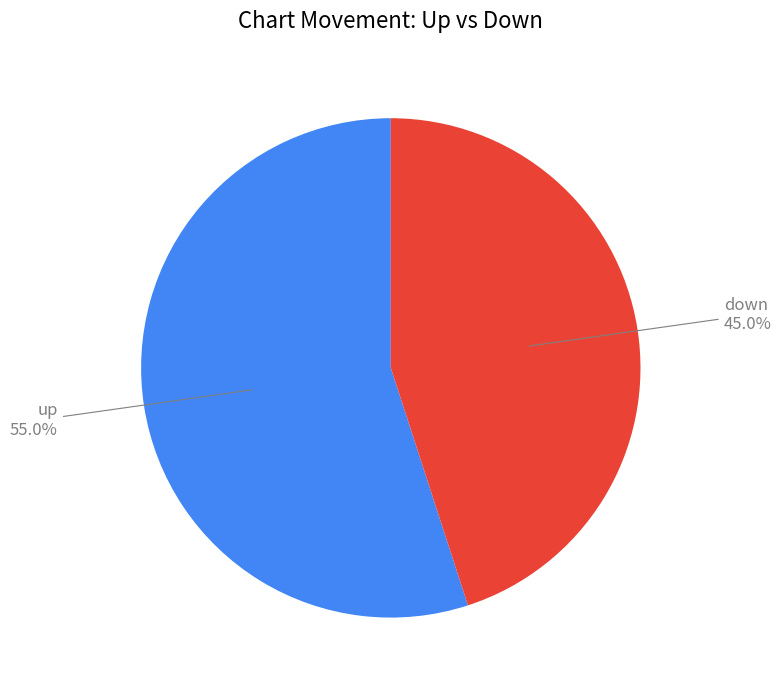

Is there a majority slice in this chart?

Yes